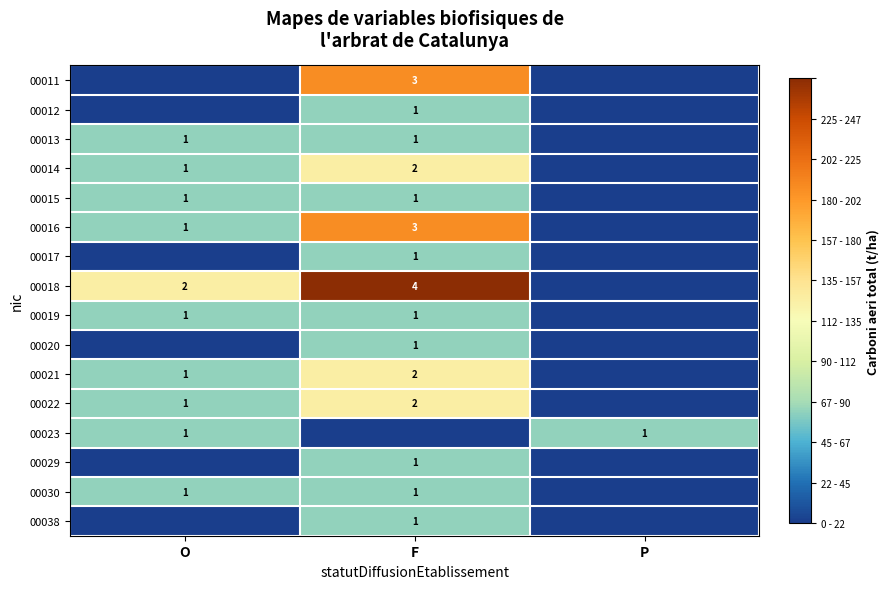

The 00013 series shows 1 at F. True or false?

True